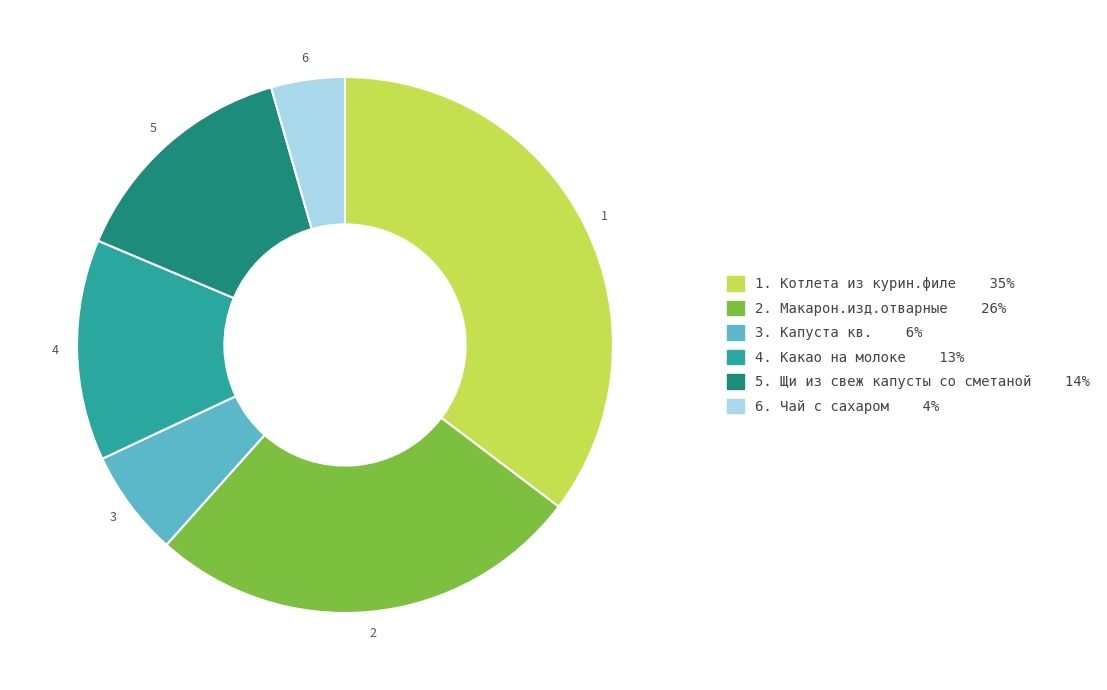

True or false: 6. Чай с сахаром 4% accounts for 14% of the total.

False